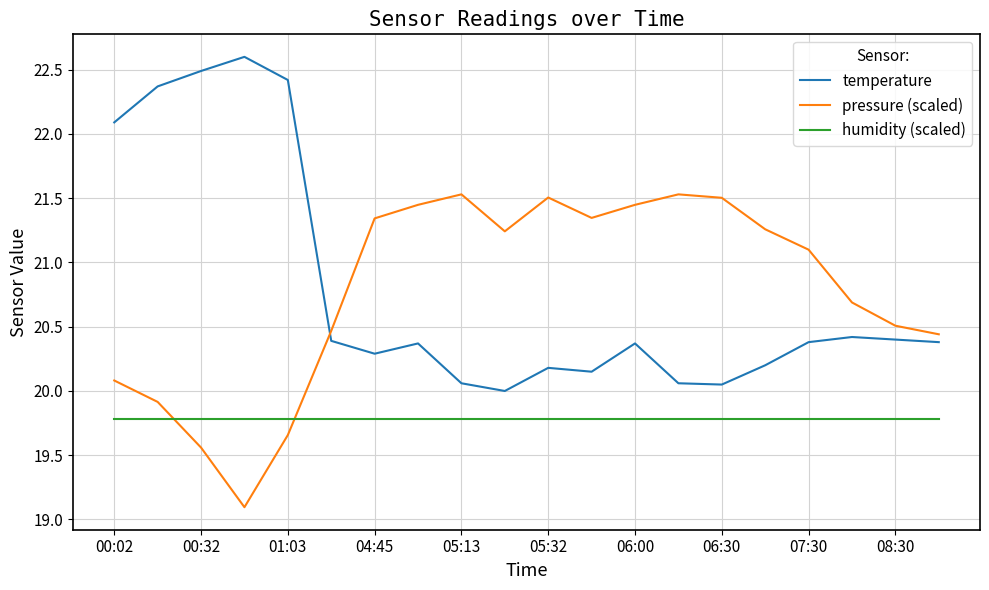

After their last crossing, which series has the higher values: temperature or pressure (scaled)?

pressure (scaled)